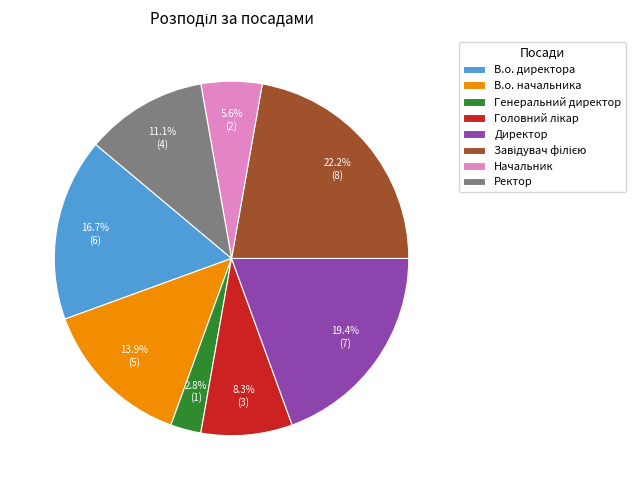

True or false: В.о. начальника accounts for 21% of the total.

False